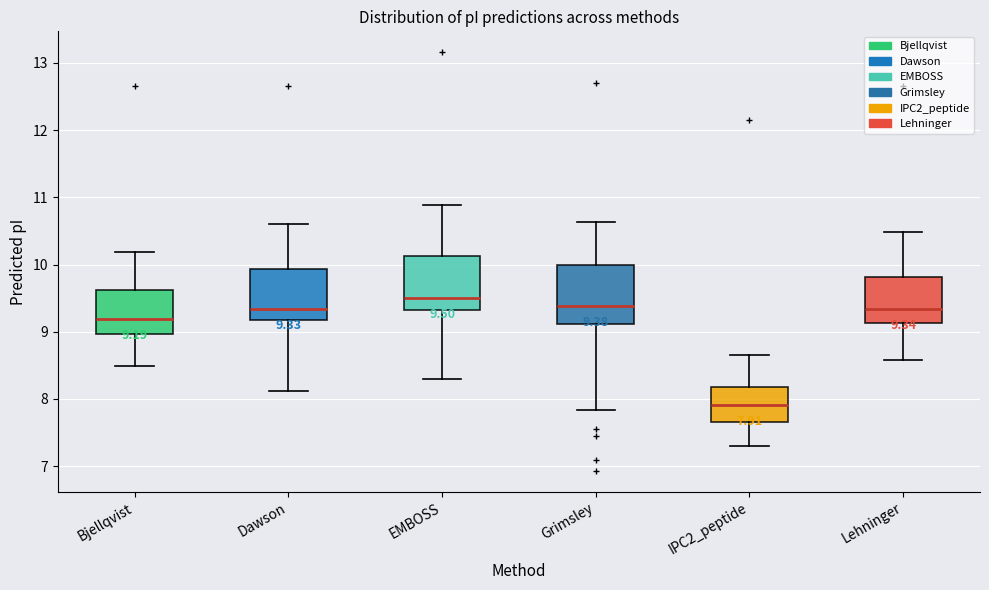

Which box's median line is the highest?

EMBOSS